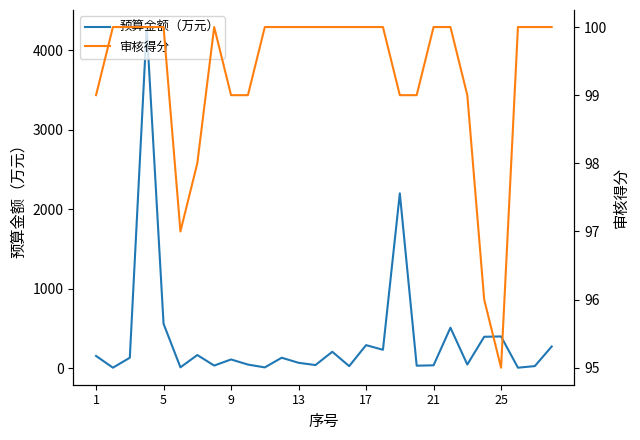

What is the minimum value for 预算金额（万元）?

10.0